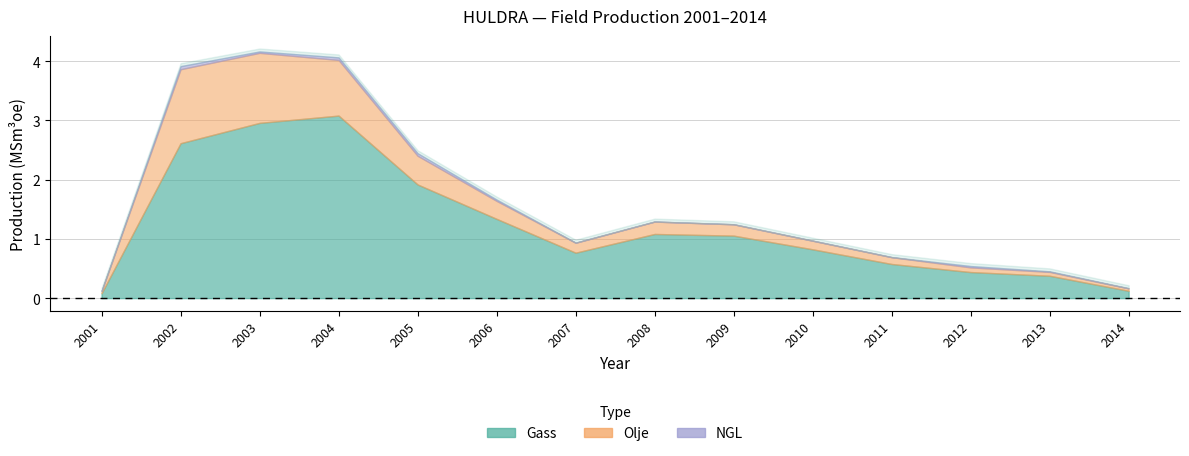

Reading right to left, extract all data points from this chart.

Olje: 2014=0.0	2013=0.1	2012=0.1	2011=0.1	2010=0.1	2009=0.2	2008=0.2	2007=0.2	2006=0.3	2005=0.5	2004=0.9	2003=1.2	2002=1.2	2001=0.0
Gass: 2014=0.1	2013=0.4	2012=0.4	2011=0.6	2010=0.8	2009=1.1	2008=1.1	2007=0.8	2006=1.3	2005=1.9	2004=3.1	2003=3.0	2002=2.6	2001=0.1
NGL: 2014=0.0	2013=0.0	2012=0.0	2011=0.0	2010=0.0	2009=0.0	2008=0.0	2007=0.0	2006=0.0	2005=0.0	2004=0.0	2003=0.0	2002=0.1	2001=0.0
Sum: 2014=0.2	2013=0.5	2012=0.5	2011=0.7	2010=1.0	2009=1.2	2008=1.3	2007=0.9	2006=1.7	2005=2.4	2004=4.1	2003=4.2	2002=3.9	2001=0.1